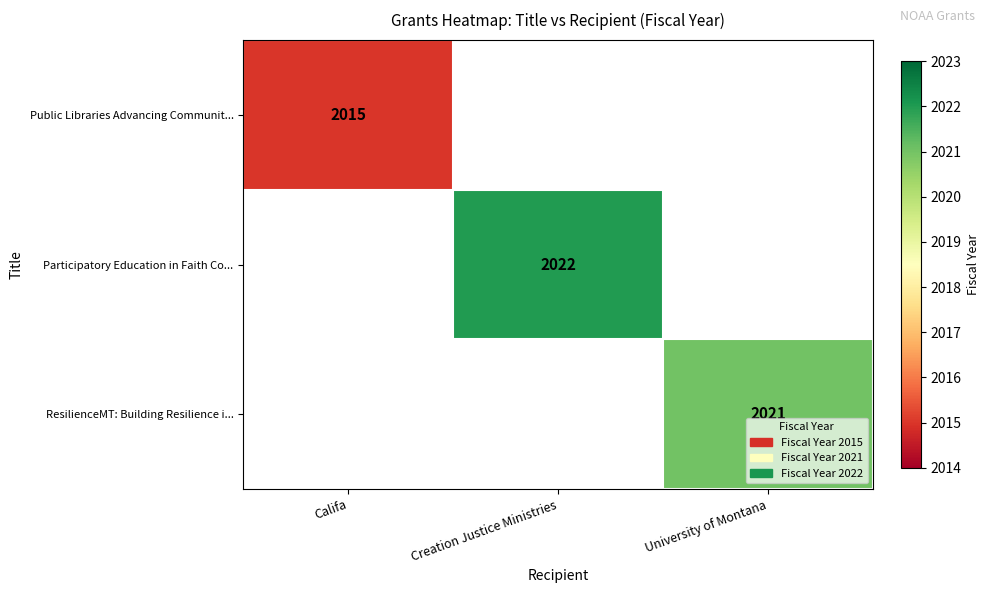

The value of Public Libraries Advancing Communit... at Califa is 3147. True or false?

False